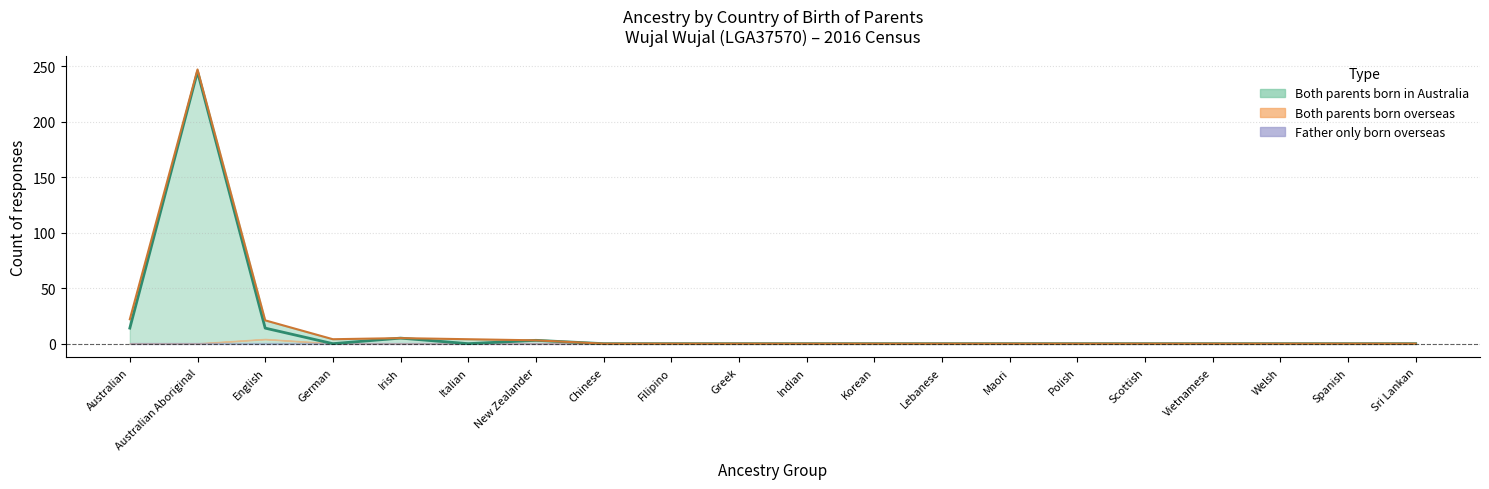

Reading left to right, list all the values displayed in this chart.

Both parents born in Australia (line): 14	245	14	0	5	0	3	0	0	0	0	0	0	0	0	0	0	0	0	0
Total responses (line): 22	247	21	4	5	4	3	0	0	0	0	0	0	0	0	0	0	0	0	0